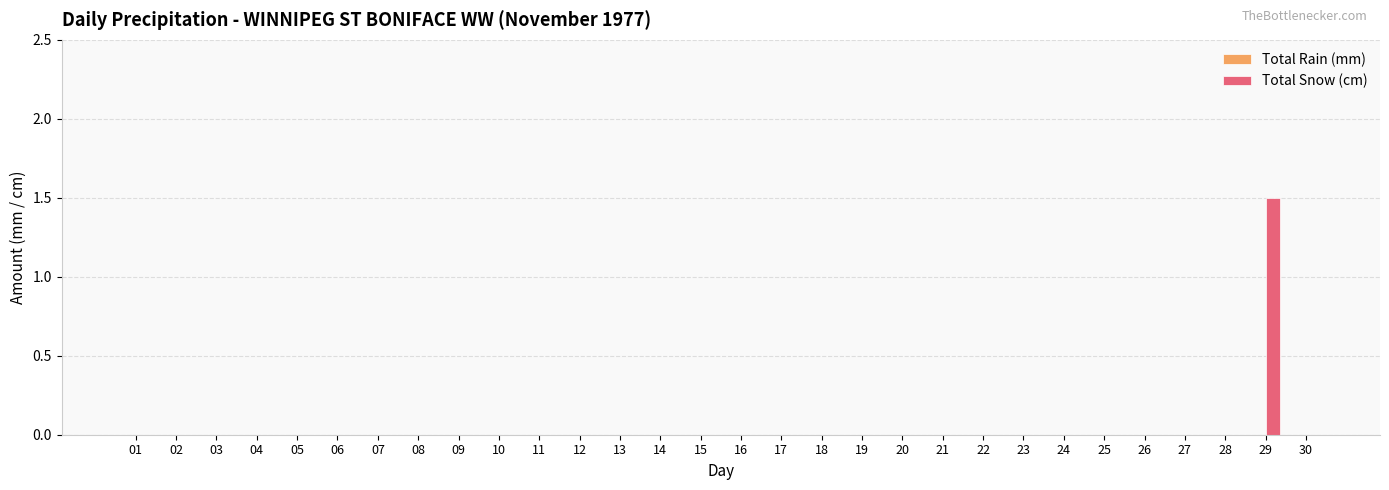

Is it true that the value at 23 is 0.0?

True